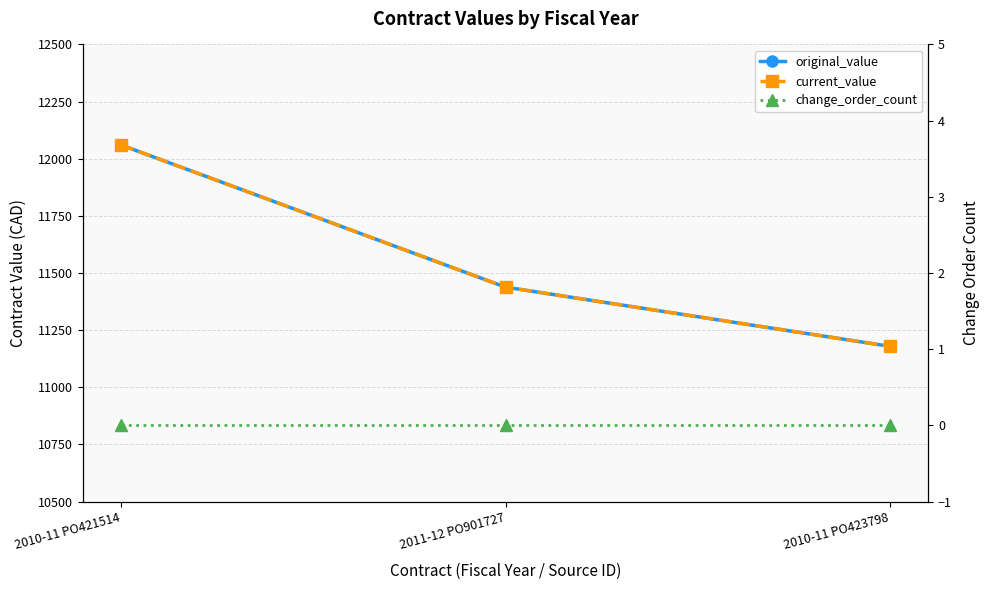

What is the value of the current_value point at the 2nd from the left?

11438.2